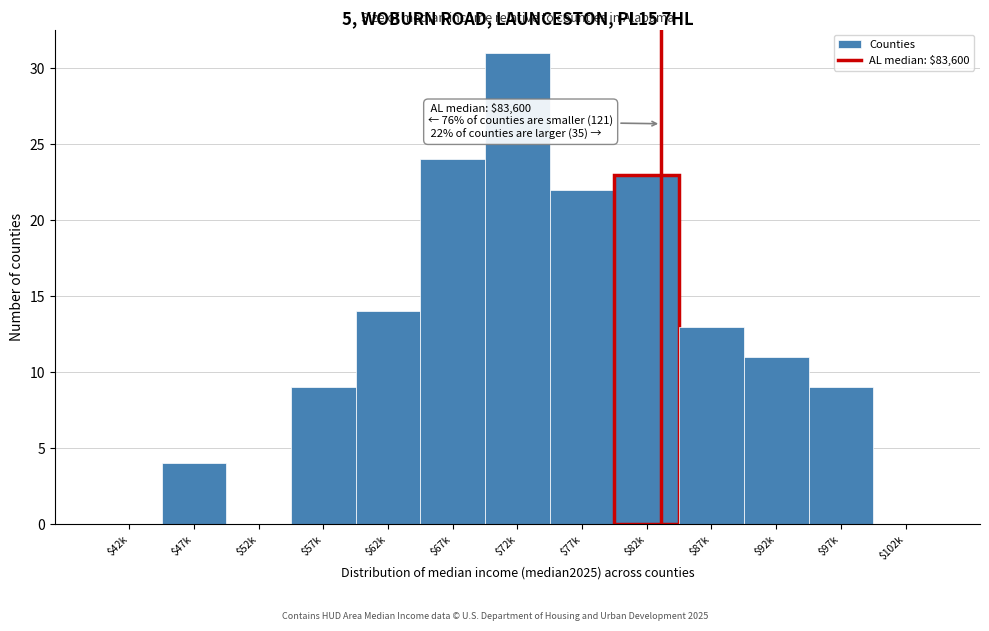

What is the sum of all values?

160